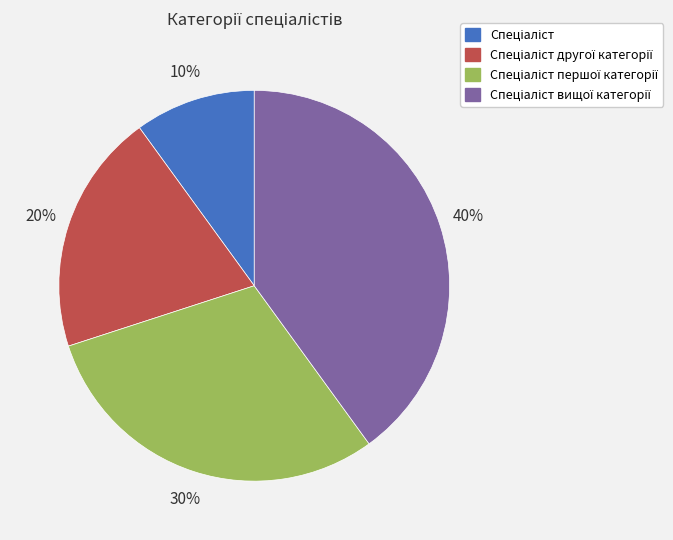

To the nearest percent, what is the difference between the largest and smallest slice percentages?

30%